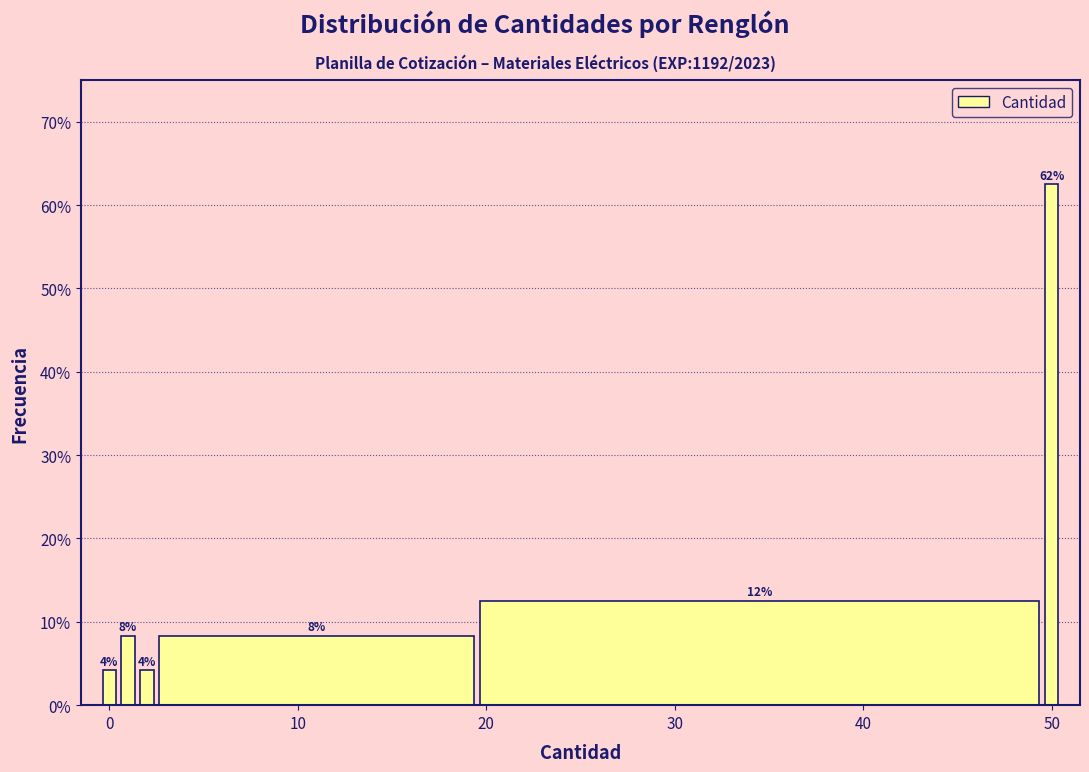

Around what value on the x-axis is the tallest bar? Give the approximate position of its centre, as read against the axis.

50